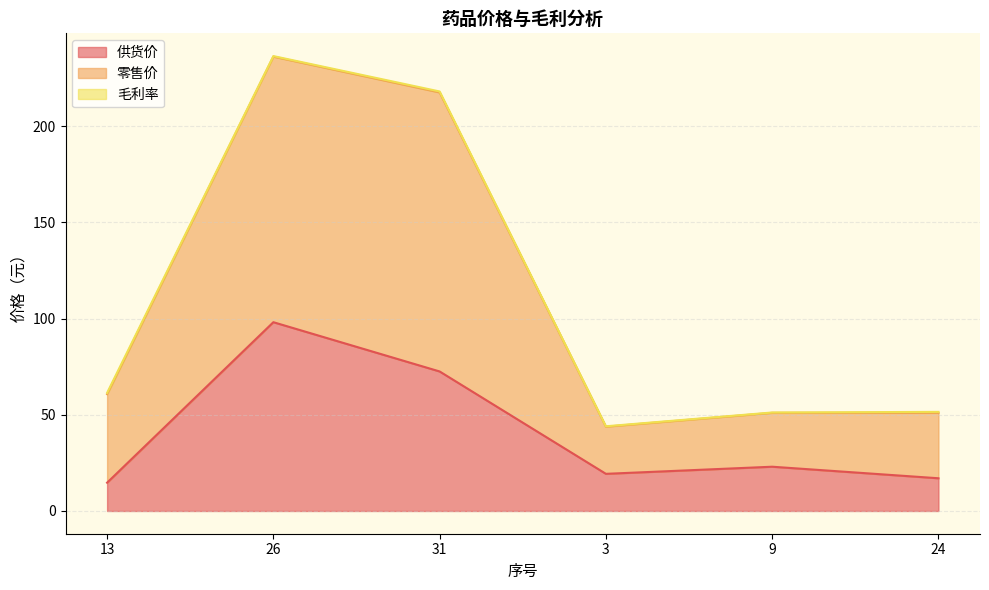

At which category is the sum across all series the highest?

26